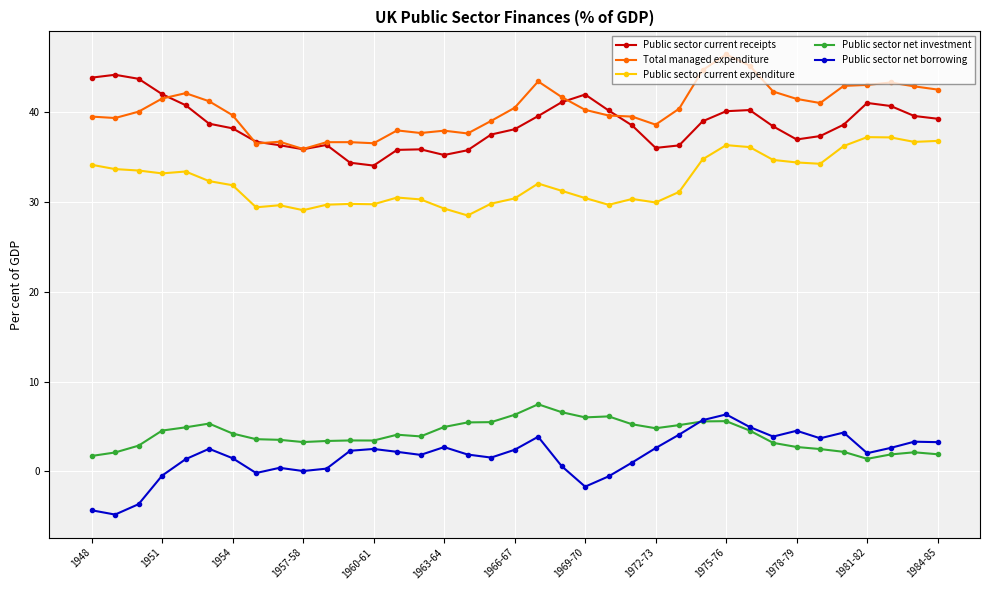

What is the value of the Public sector current expenditure point at the 28th from the left?

36.4